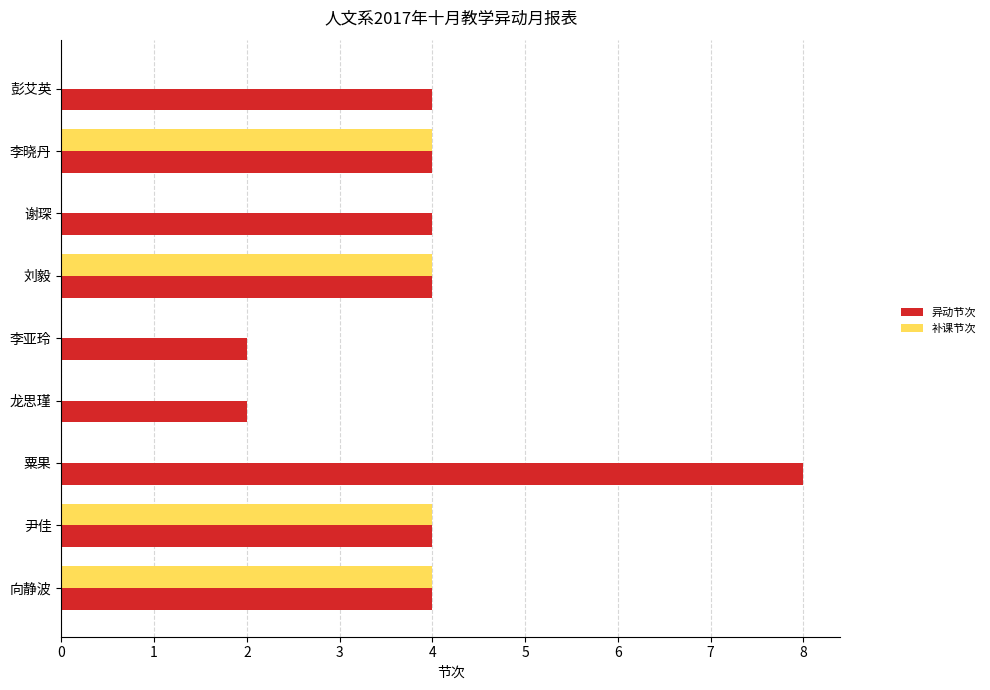

What are all the series names shown in the legend?

异动节次, 补课节次